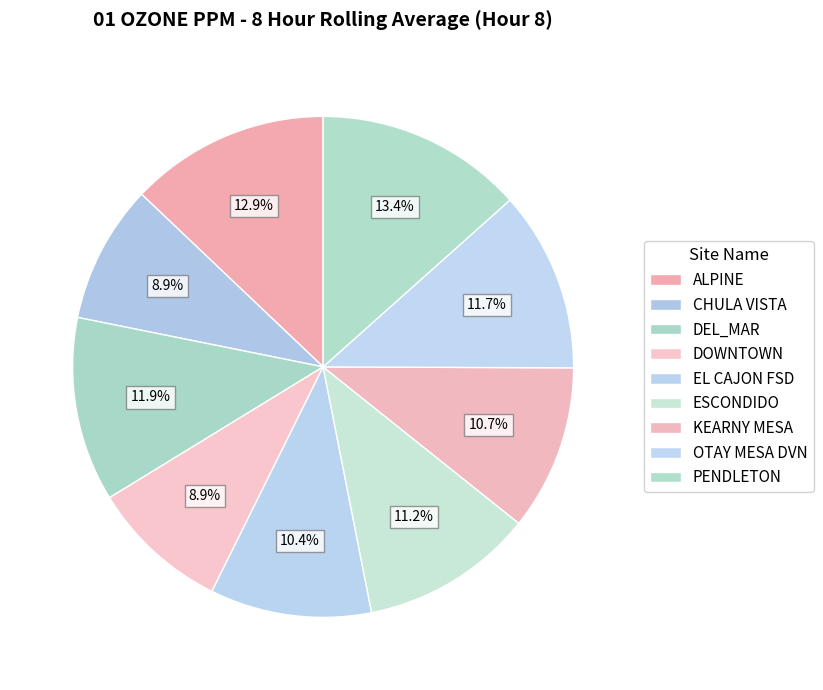

Is it true that OTAY MESA DVN is 12% of the pie?

True